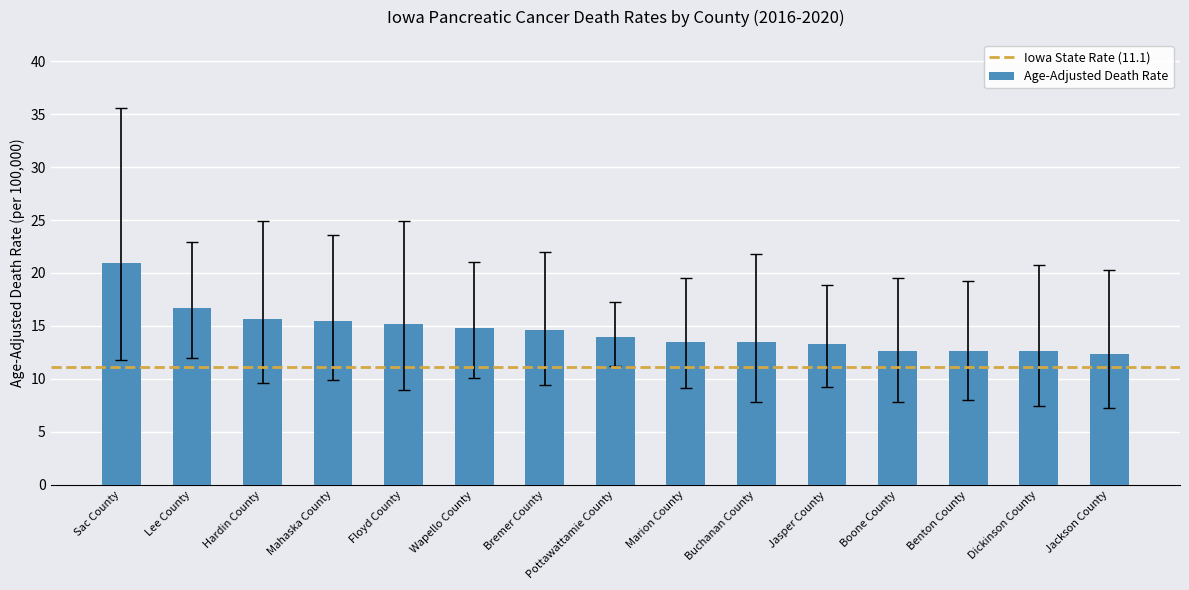

Read the value at Mahaska County.

15.5